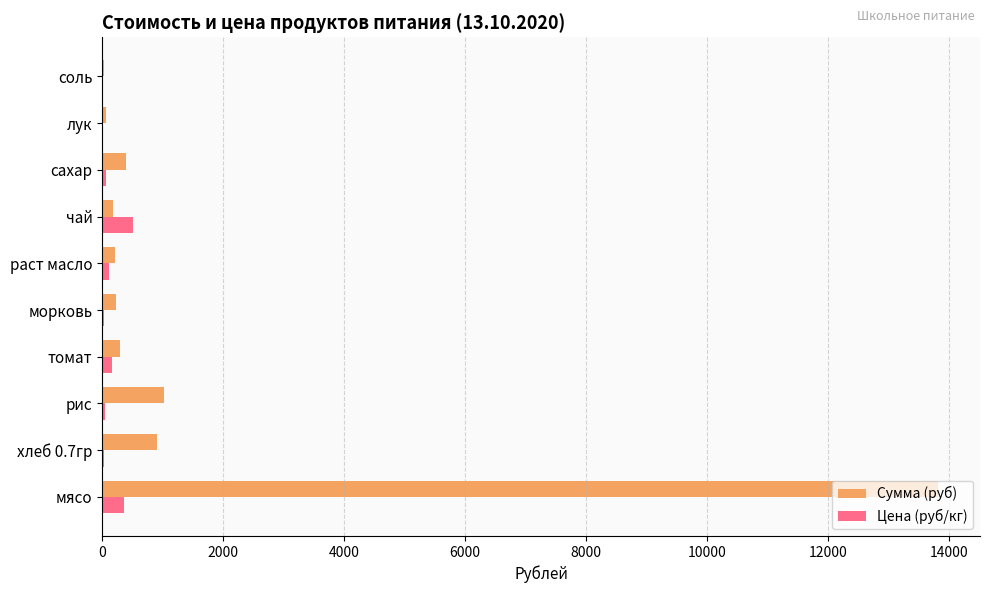

What is the sum of all Цена (руб/кг) values?

1314.7